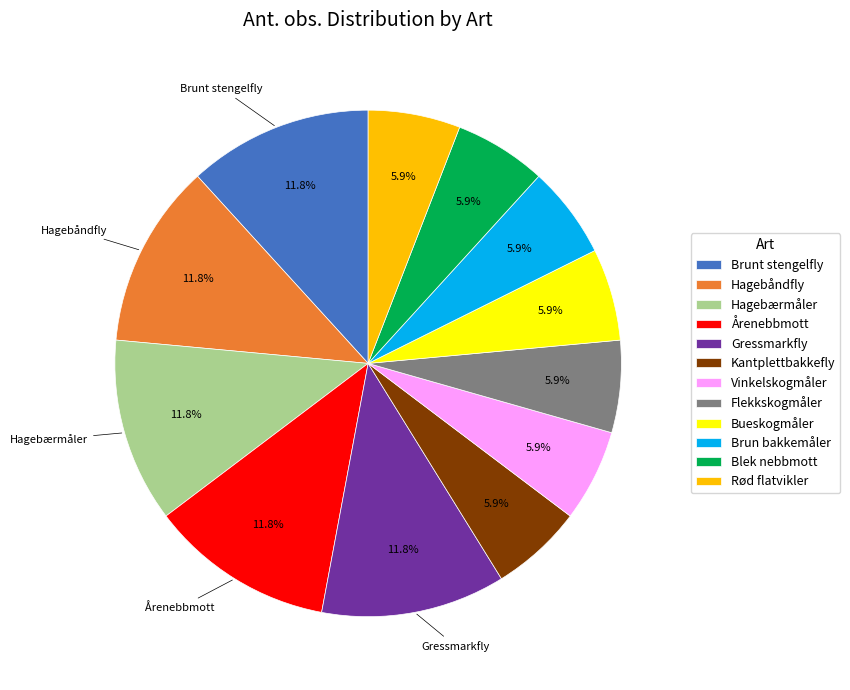

Does any single category account for the majority?

No